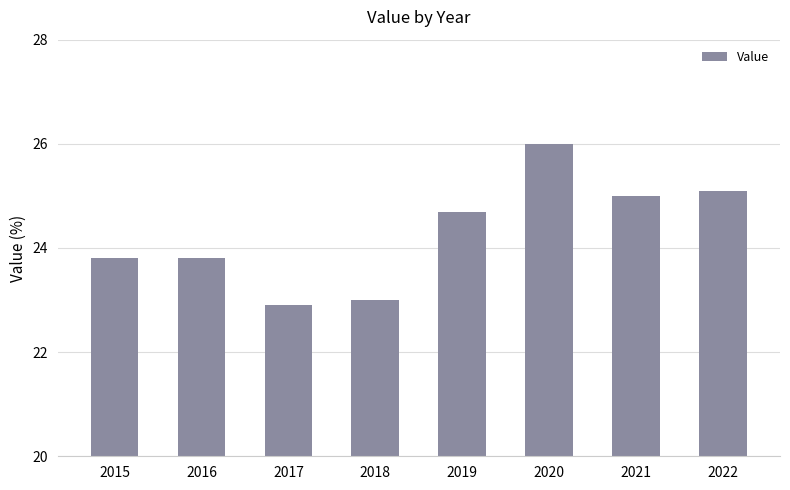

Does the chart contain any negative values?

No